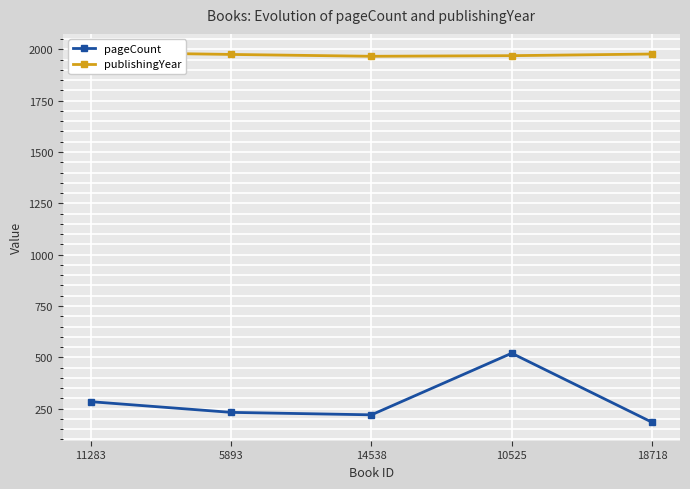

Reading right to left, what are all the values shown in this chart?

pageCount: 18718=184	10525=520	14538=220	5893=232	11283=284
publishingYear: 18718=1977	10525=1969	14538=1966	5893=1975	11283=1985